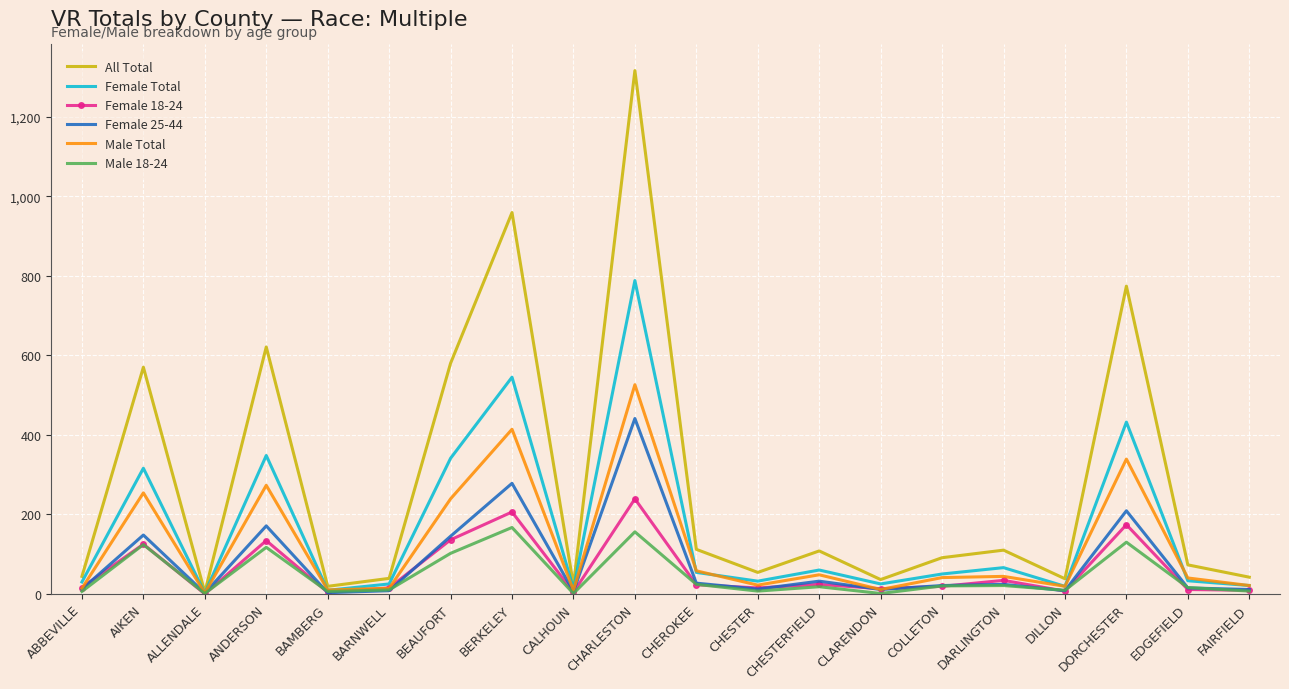

Which series has the largest range (max minus min)?

All Total